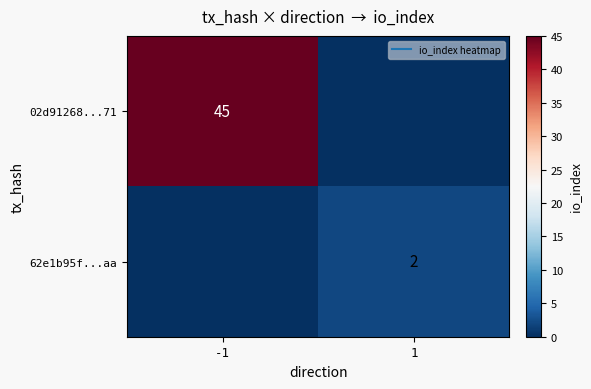

Is it true that 02d91268...71 equals 16 at 1?

False